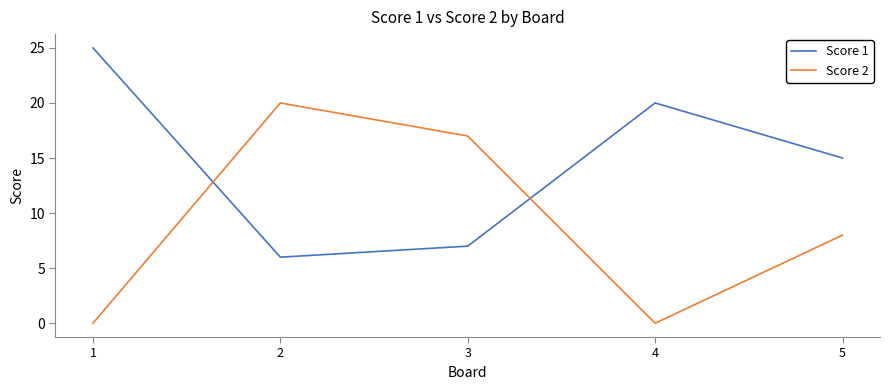

What is the greatest value displayed?

25